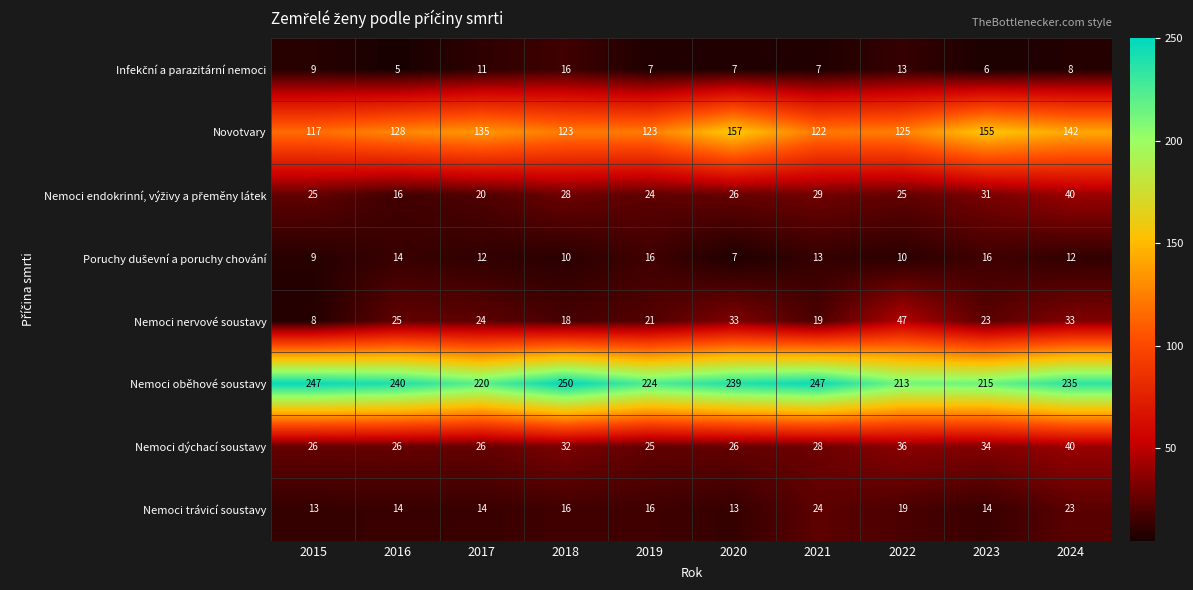

Which series has the widest spread of values?

Novotvary